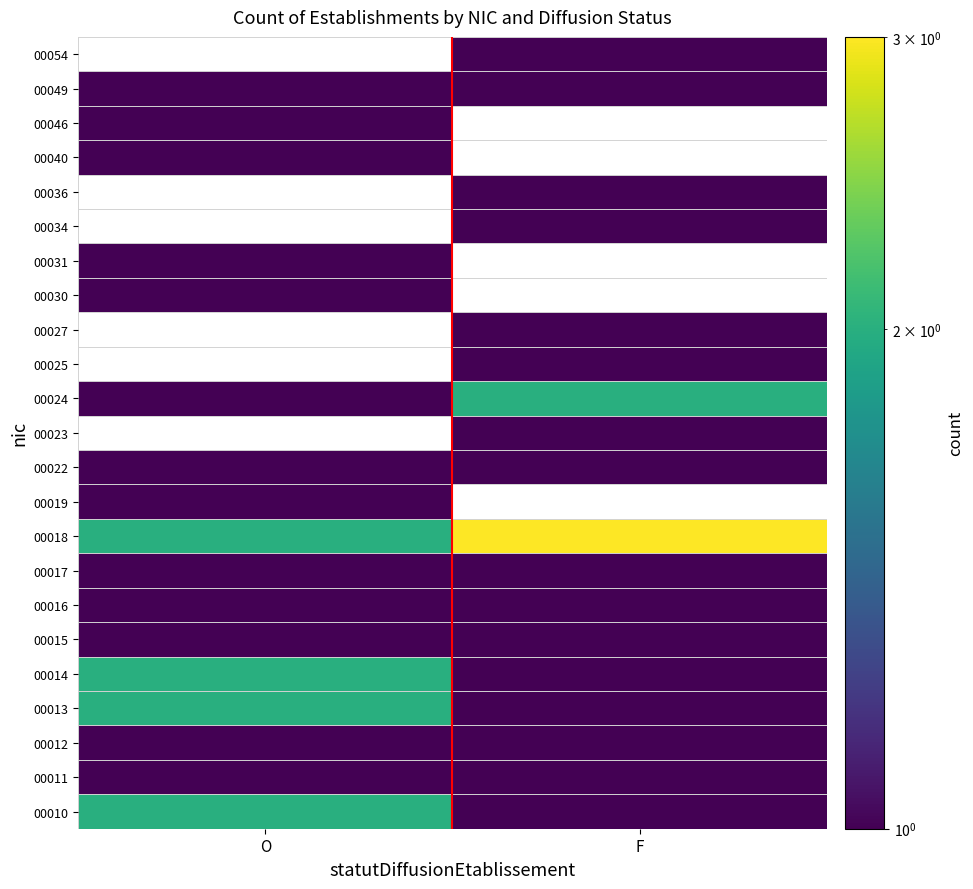

The 00034 series shows 1.0 at F. True or false?

True